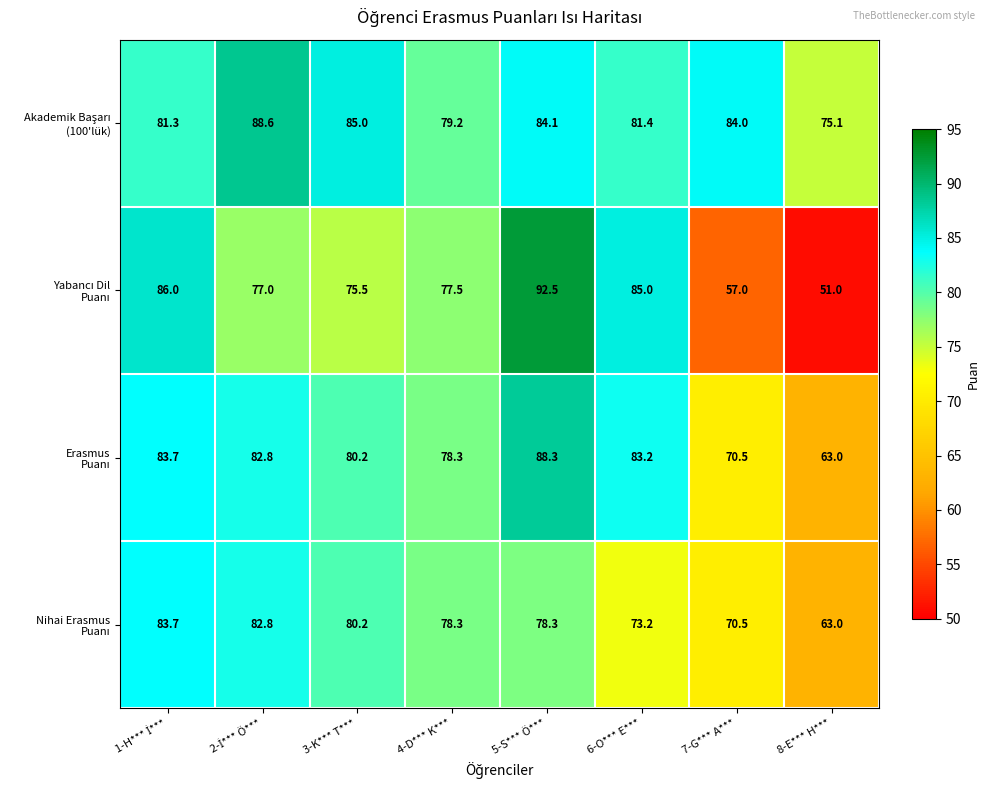

What is the minimum value shown in the chart?

51.0